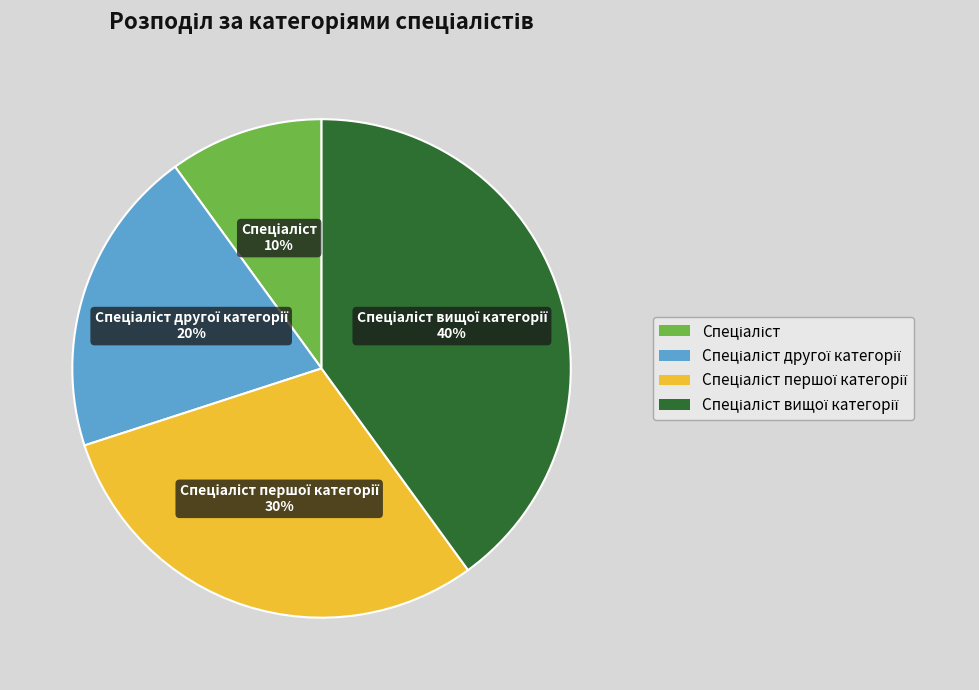

To the nearest percent, what is the difference between the largest and smallest slice percentages?

30%